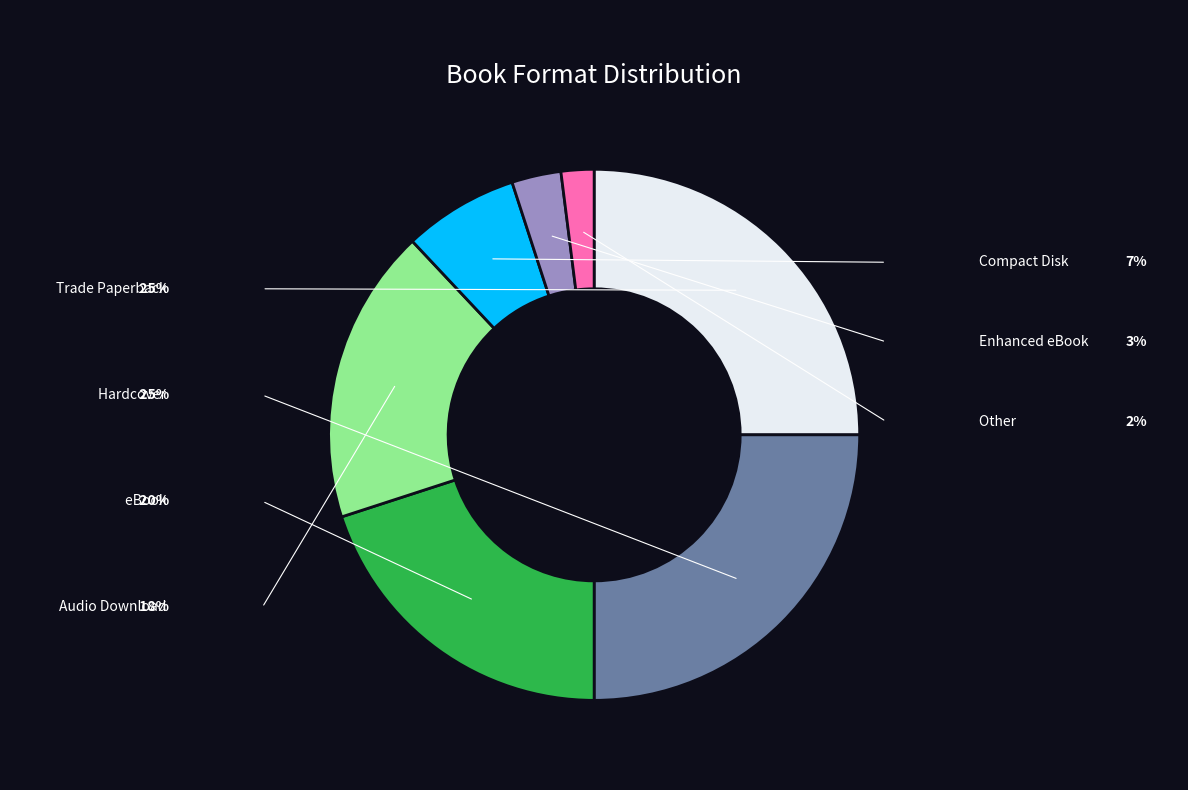

Approximately how many times larger is the value at Hardcover compared to Compact Disk?

3.6